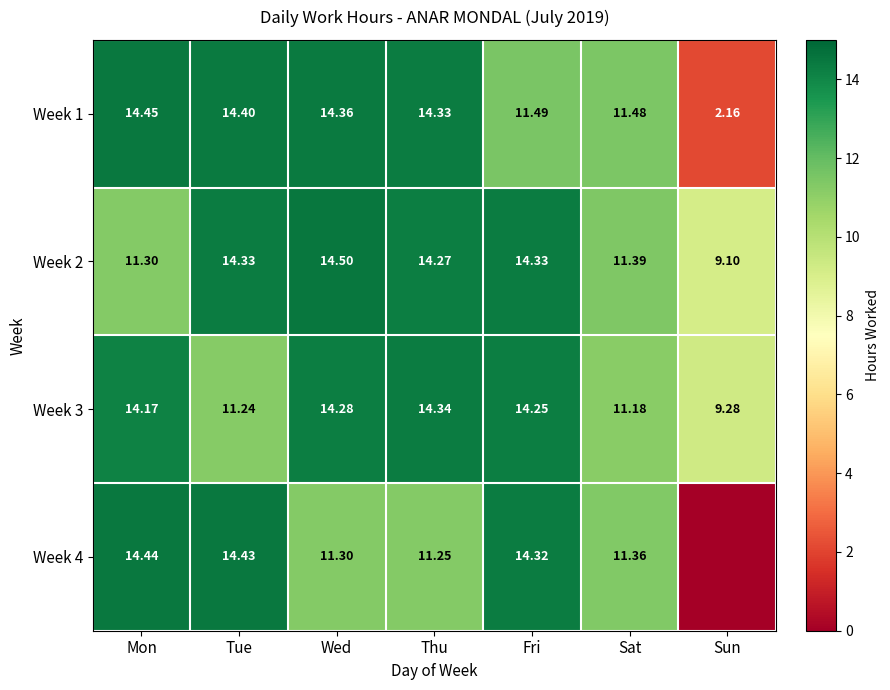

Rank the categories by Week 1 value from lowest to highest.

Sun, Sat, Fri, Thu, Wed, Tue, Mon